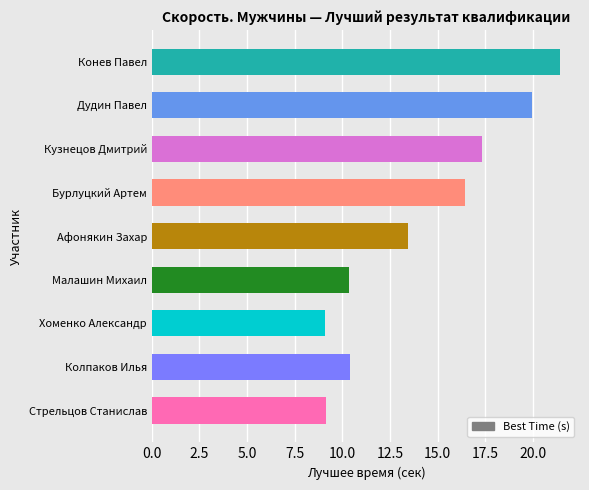

The chart shows a value of 13.4 at Афонякин Захар. True or false?

True